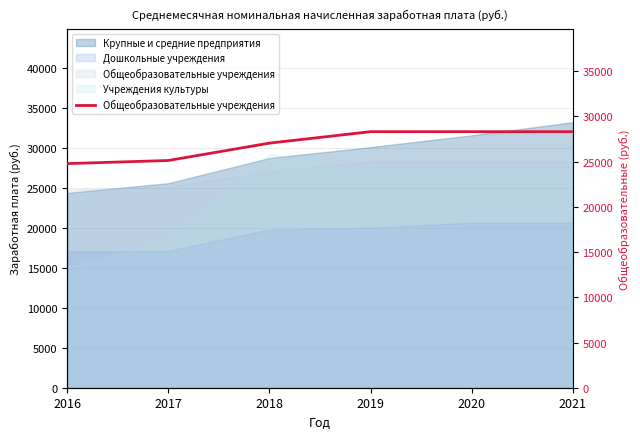

How many lines are shown in the chart?

1